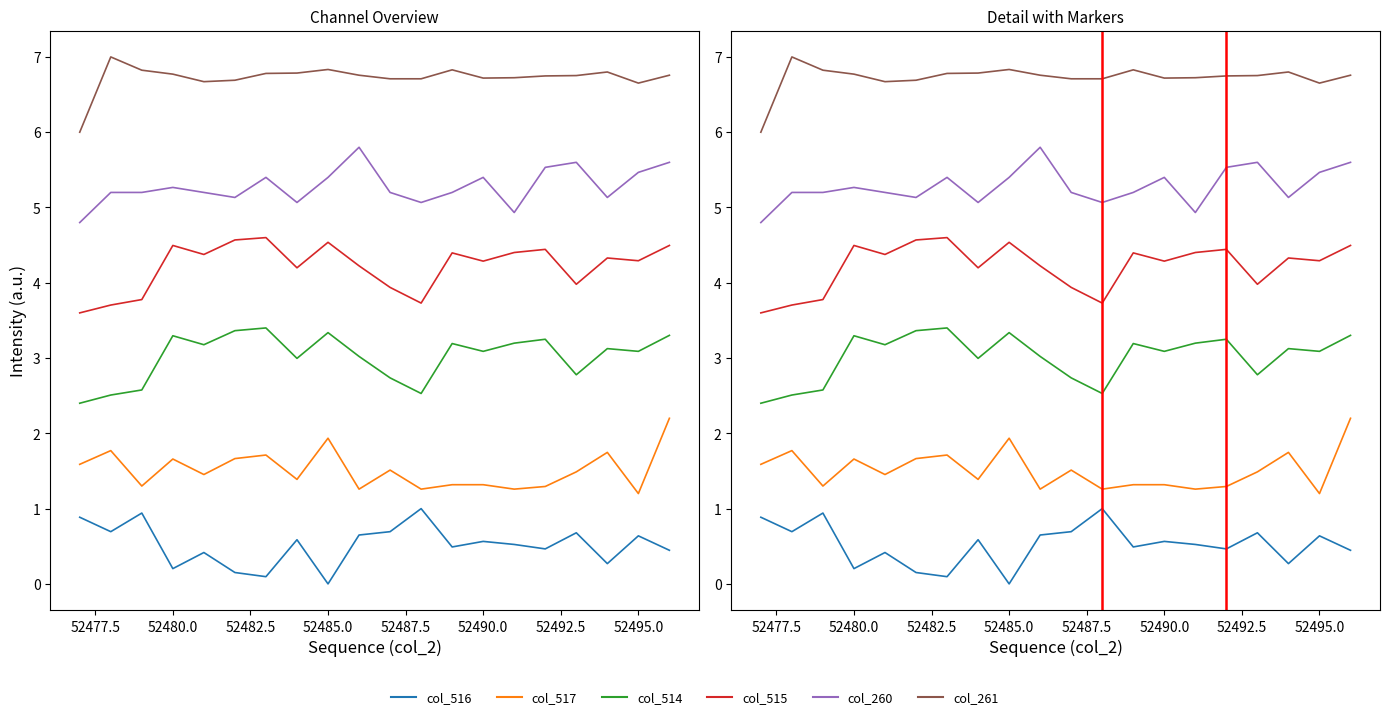

How many interior local valleys does the col_516 series have?

7